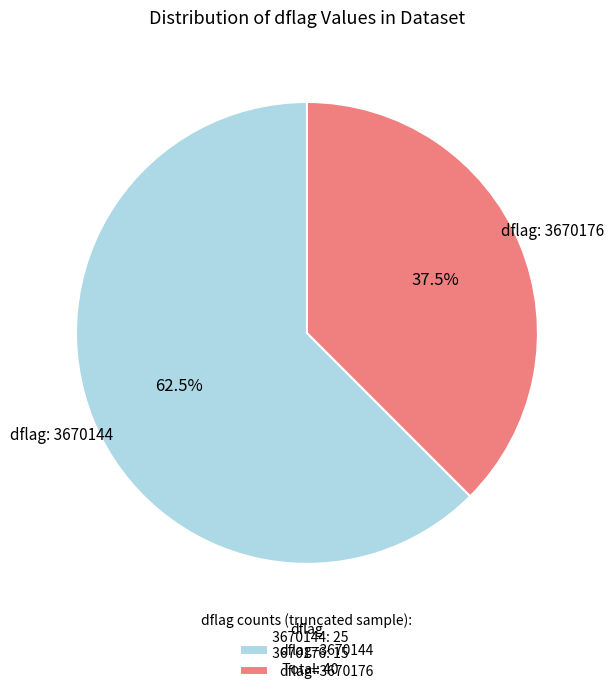

Count the number of slices in the pie.

2